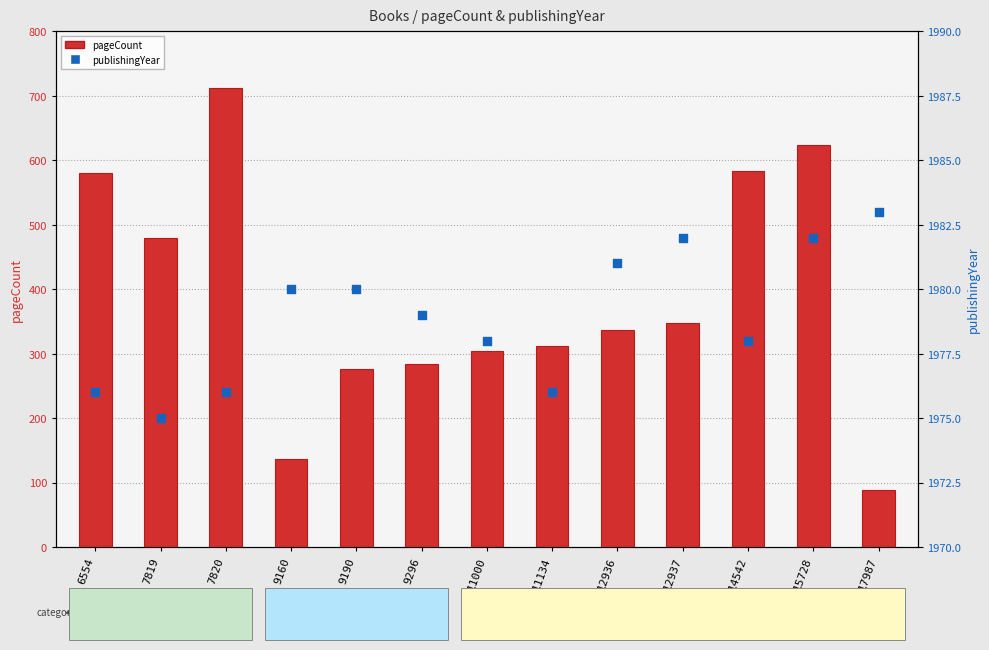

Which series reaches the minimum Y coordinate?

pageCount